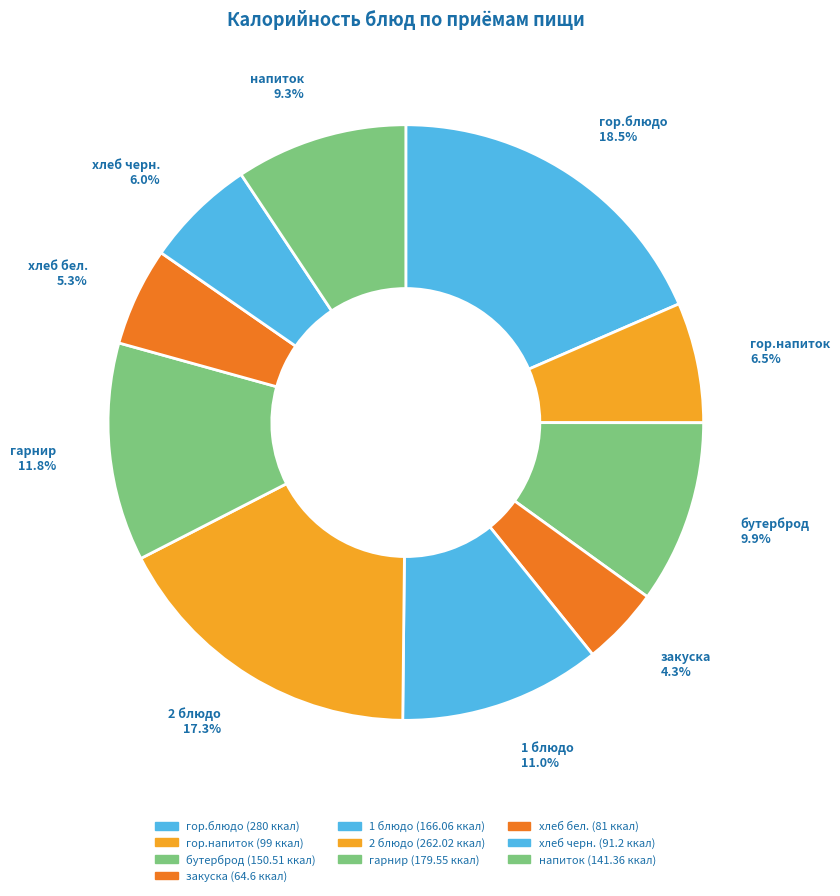

True or false: гор.блюдо accounts for 8% of the total.

False